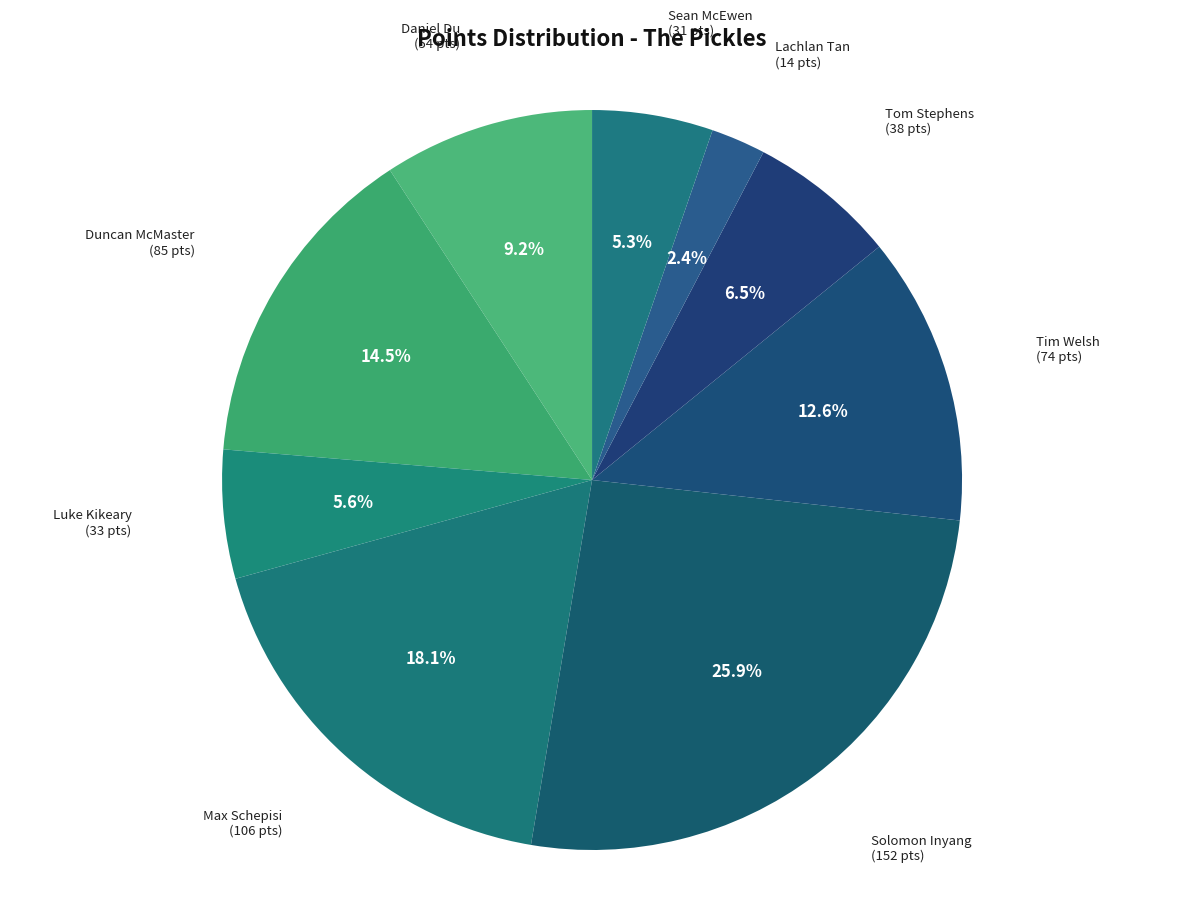

Does Daniel Du account for over 50% of the chart?

No